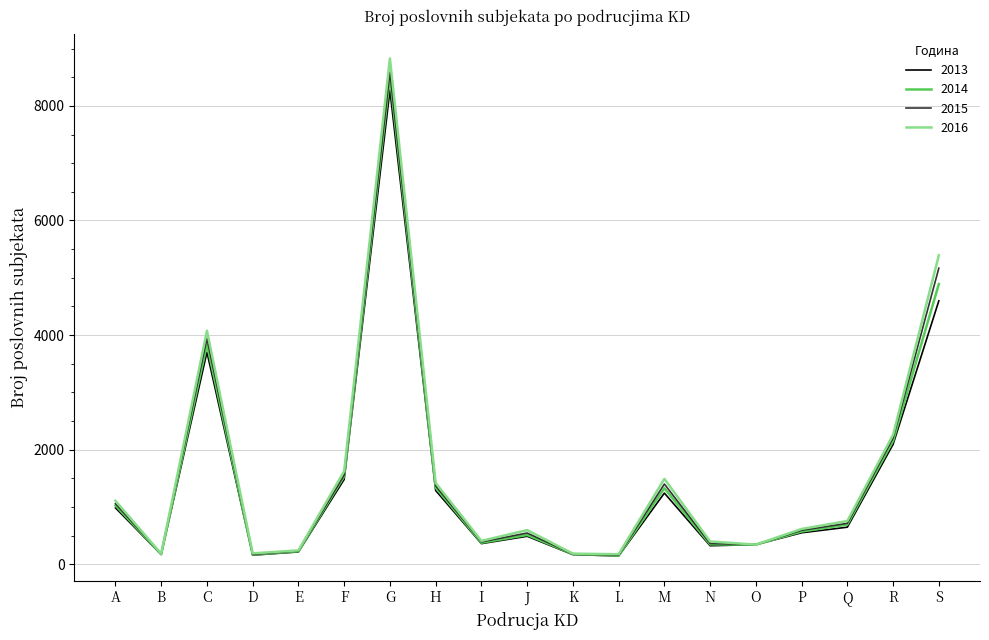

Which category has the highest value in the 2015 series?

G